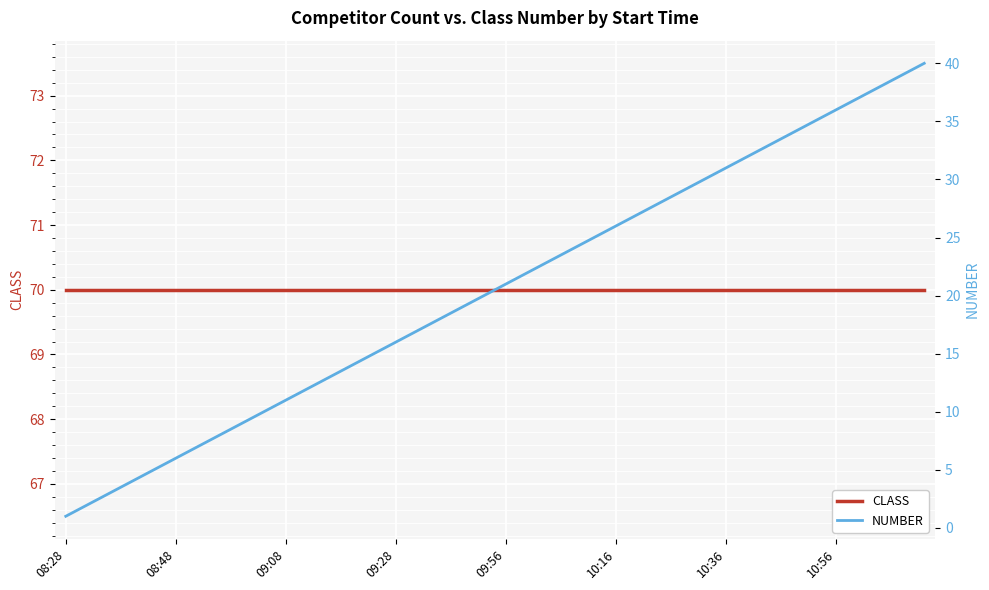

What are all the series names shown in the legend?

CLASS, NUMBER